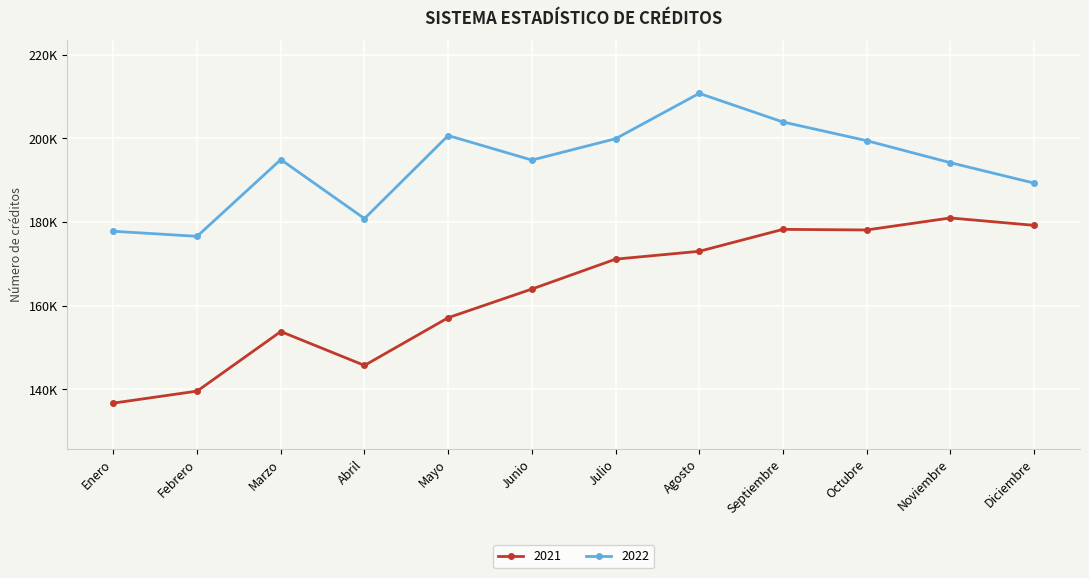

What are all the series names shown in the legend?

2021, 2022